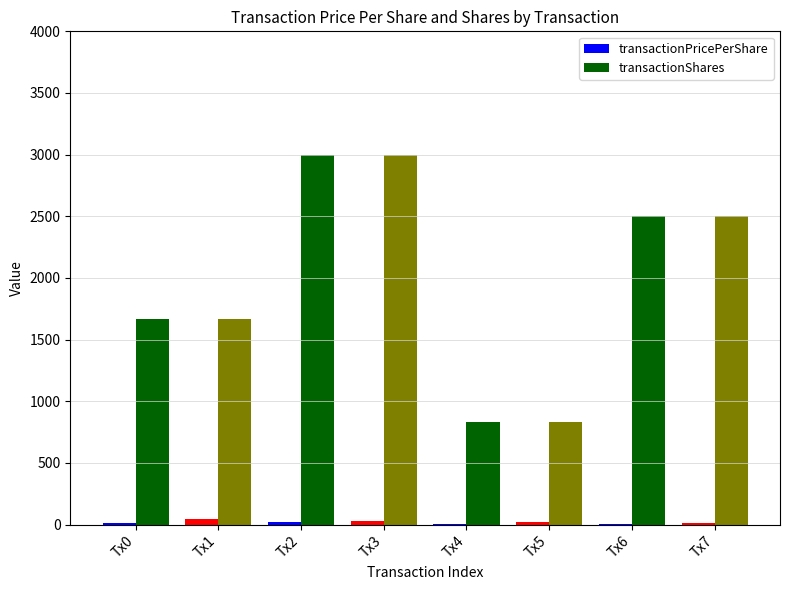

Which series changed the most between Tx4 and Tx7?

transactionShares